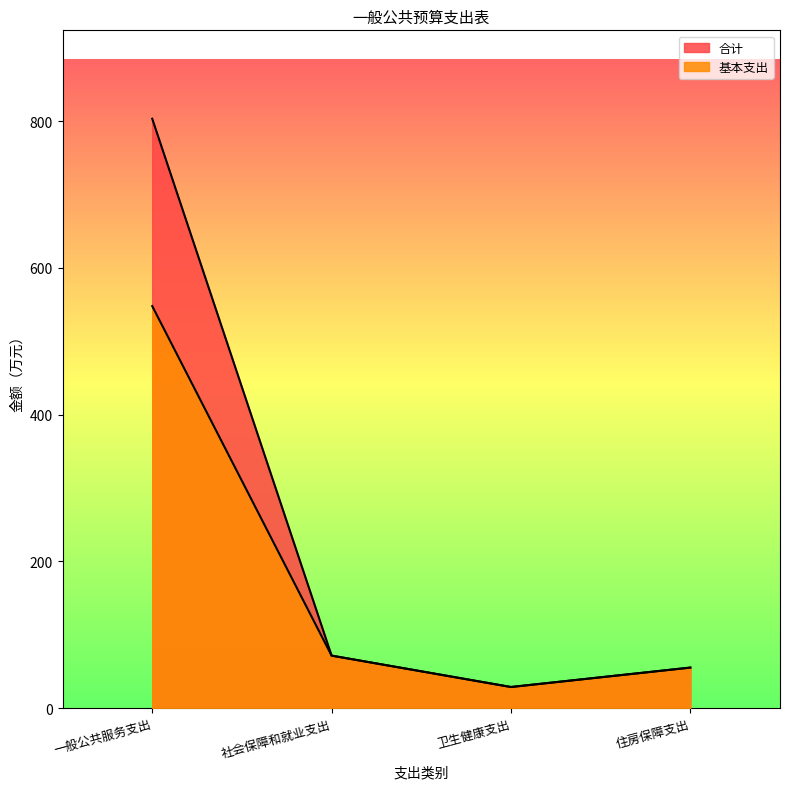

Reading left to right, list all the values displayed in this chart.

合计: 一般公共服务支出=803.4	社会保障和就业支出=71.5	卫生健康支出=28.7	住房保障支出=55.2
基本支出: 一般公共服务支出=548.0	社会保障和就业支出=71.5	卫生健康支出=28.7	住房保障支出=55.2